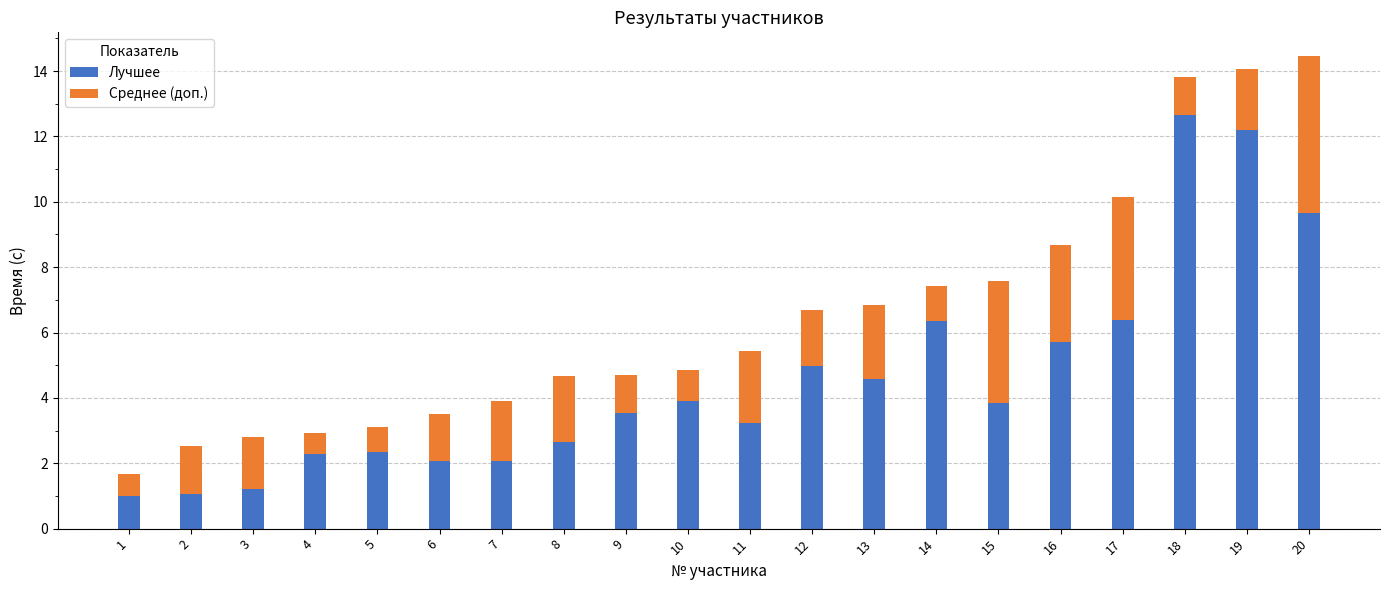

What is the total value across all series at 9?

4.7